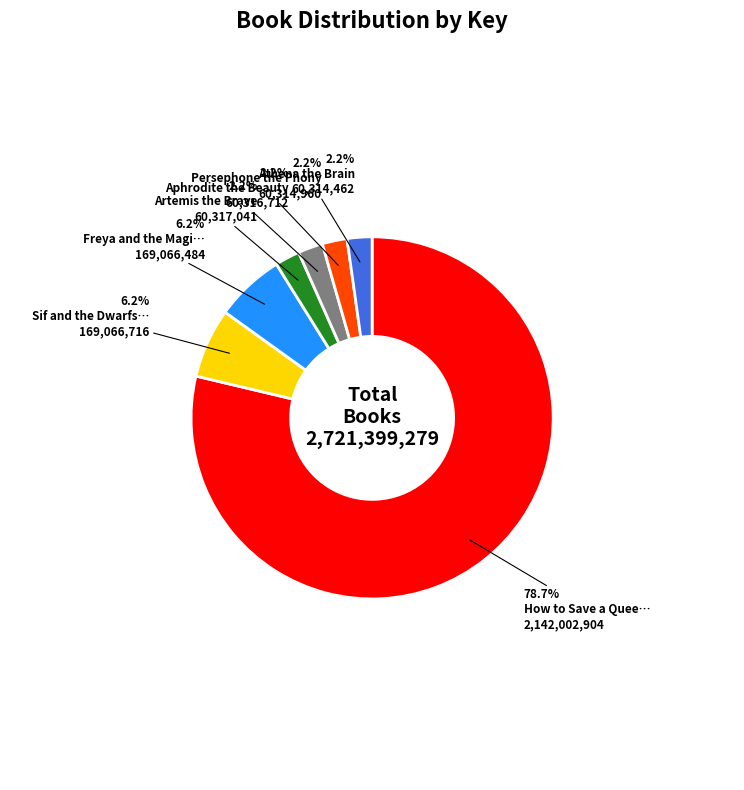

Does any single category account for the majority?

Yes